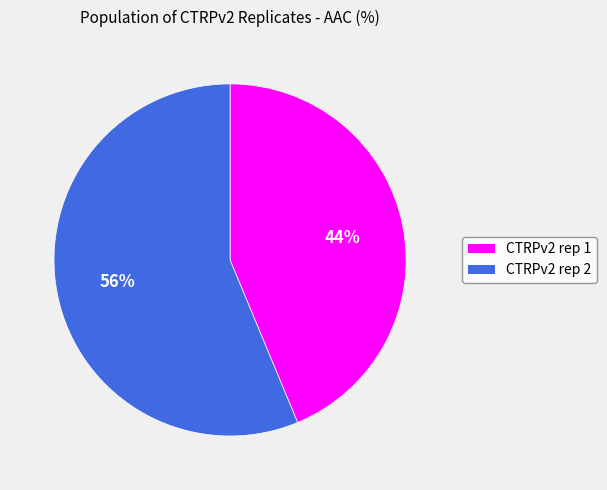

To the nearest percent, what is the combined percentage of CTRPv2 rep 2 and CTRPv2 rep 1?

100%